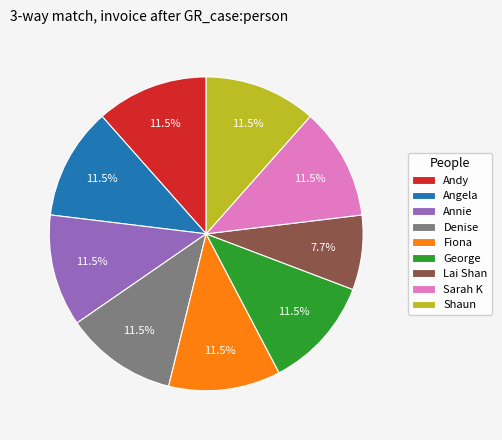

What percentage is NOT represented by Lai Shan?

92.3%